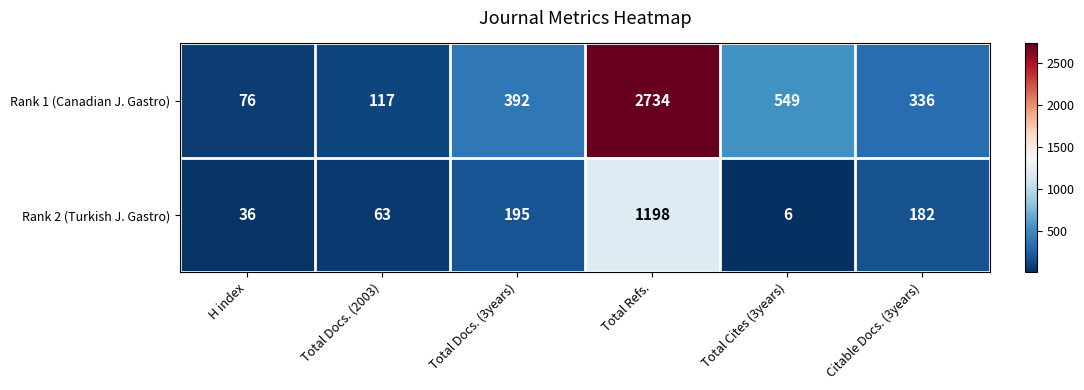

Which category has the lowest value across all series?

Total Cites (3years)